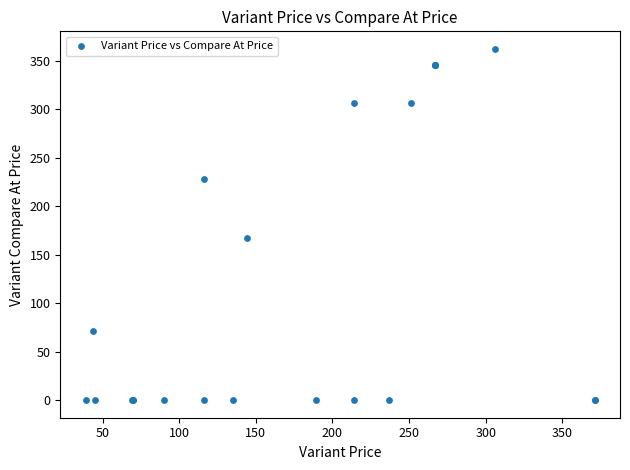

What Y value in the scatter plot is closest to 181?

167